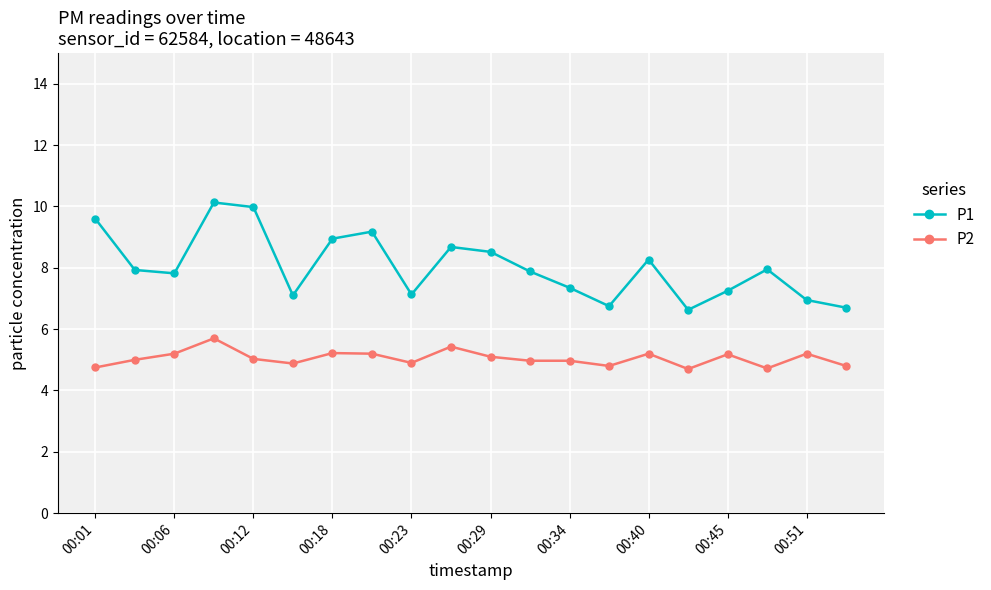

True or false: P1 and P2 cross at least once.

False